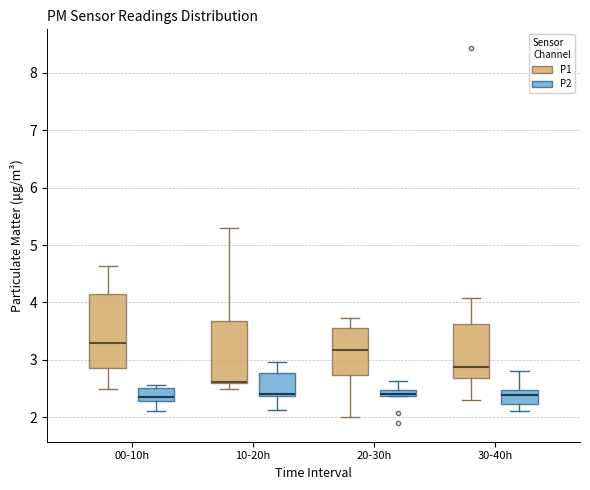

Where is the upper edge of the box for 20-30h (P2) on the y-axis? The values are not printed on the chart, so give them approximately, as read against the axis.

2.5